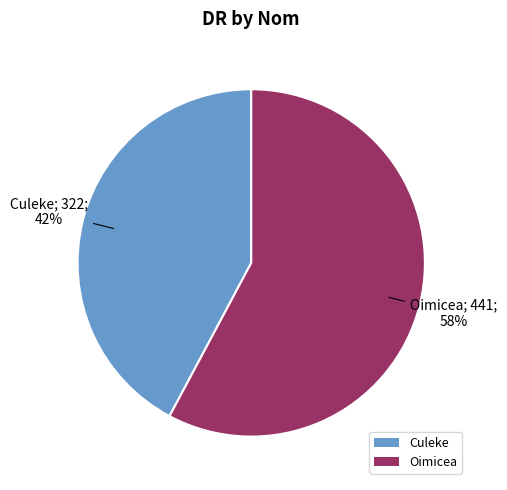

To the nearest percent, what portion does Culeke represent?

42%